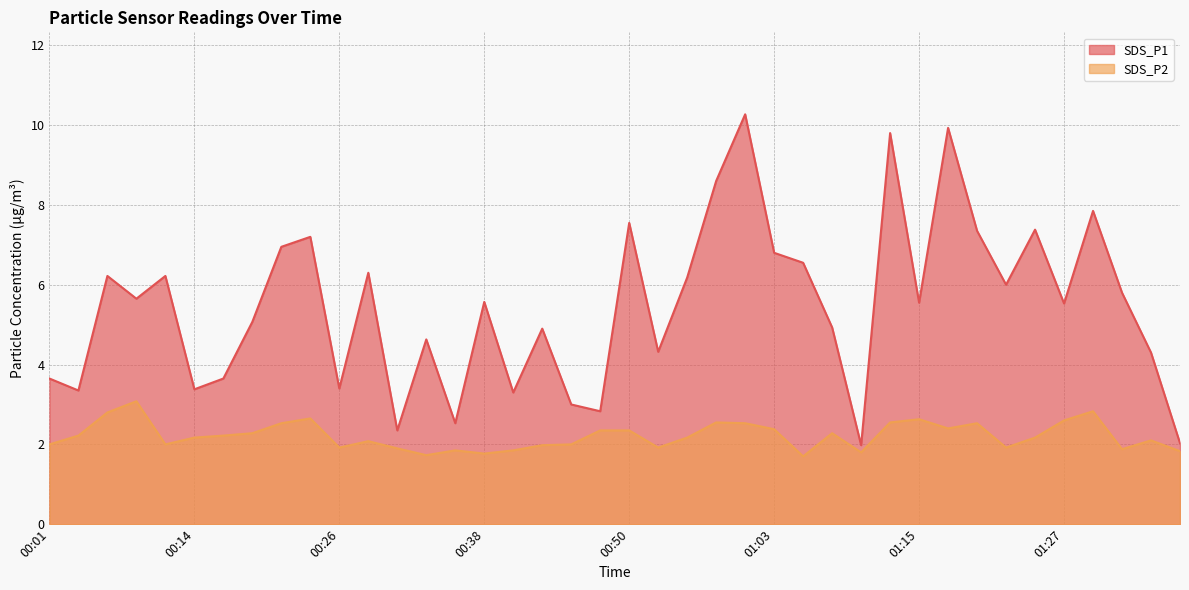

How many categories are shown in the chart?

40